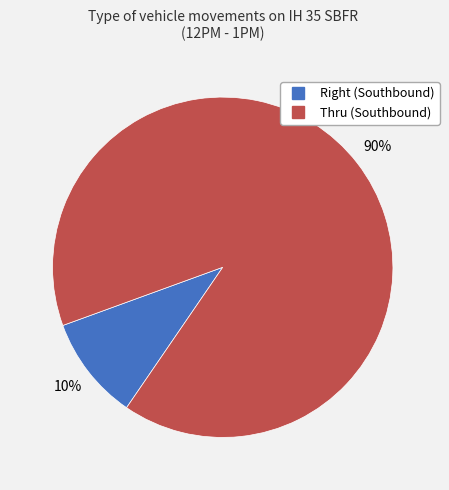

How many slices are in this pie chart?

2